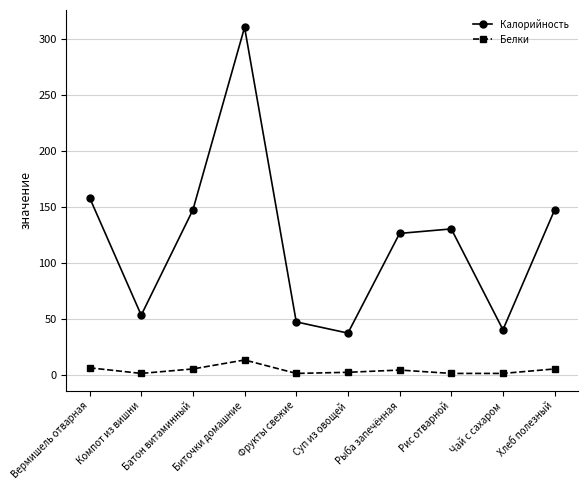

What is the difference between the second highest and second lowest values in the Калорийность series?

118